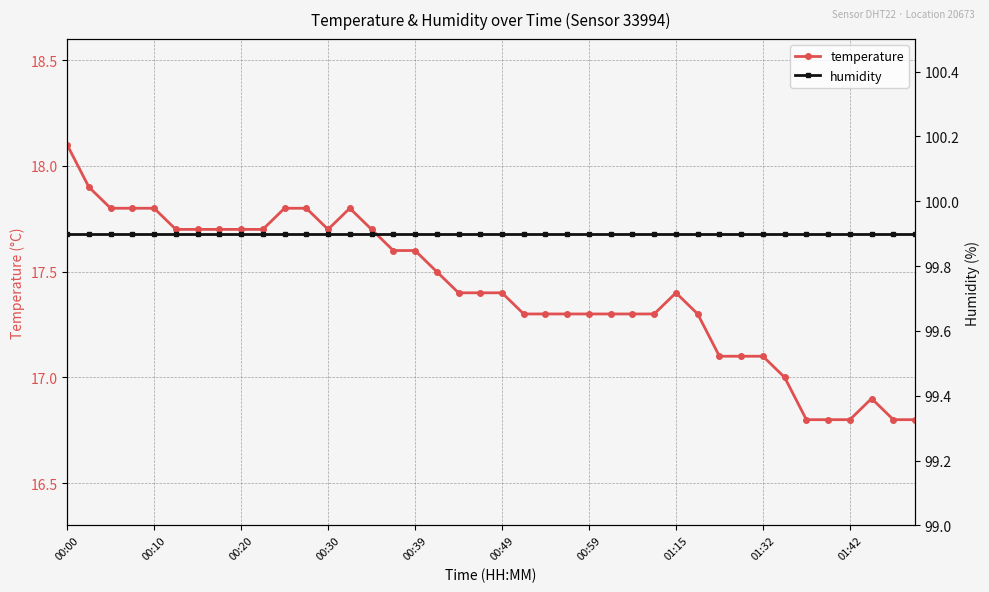

Is it true that temperature equals 6.8 at 00:20?

False